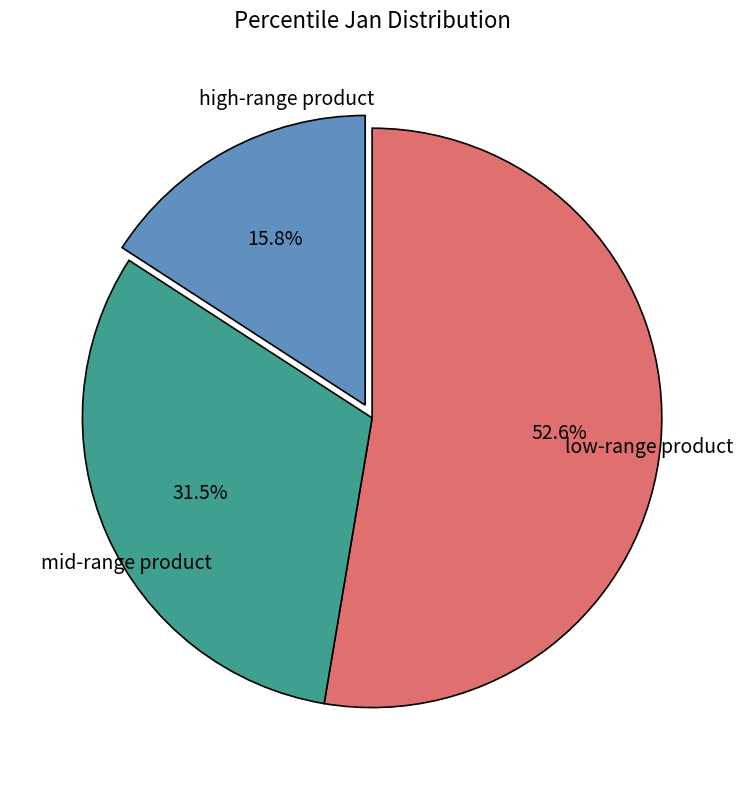

Is there a majority slice in this chart?

Yes